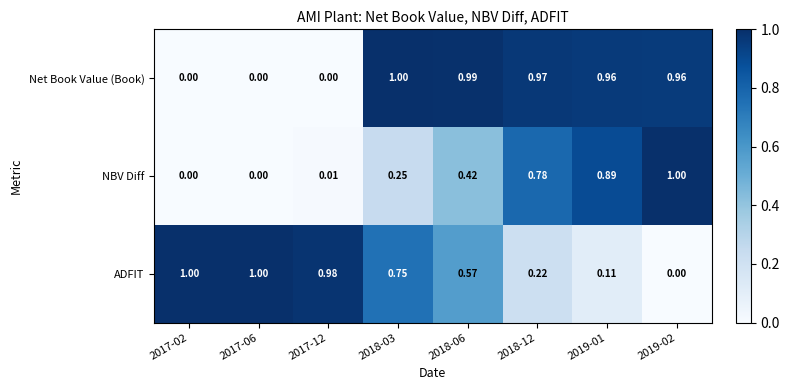

Is the value of NBV Diff at 2017-06 greater than the value of ADFIT at 2017-12?

No